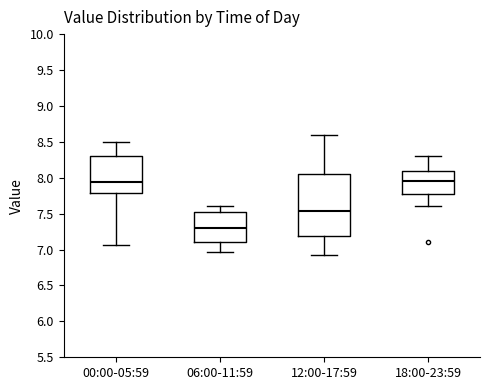

Comparing the boxes themselves (not the whiskers), which one is the tallest?

12:00-17:59